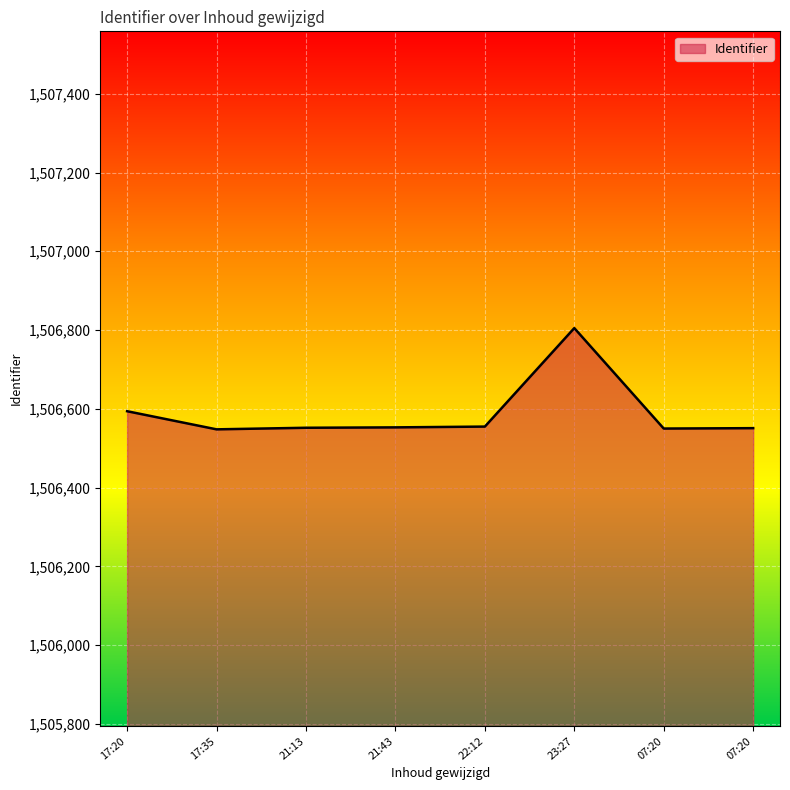

Does the chart have visible grid lines?

Yes